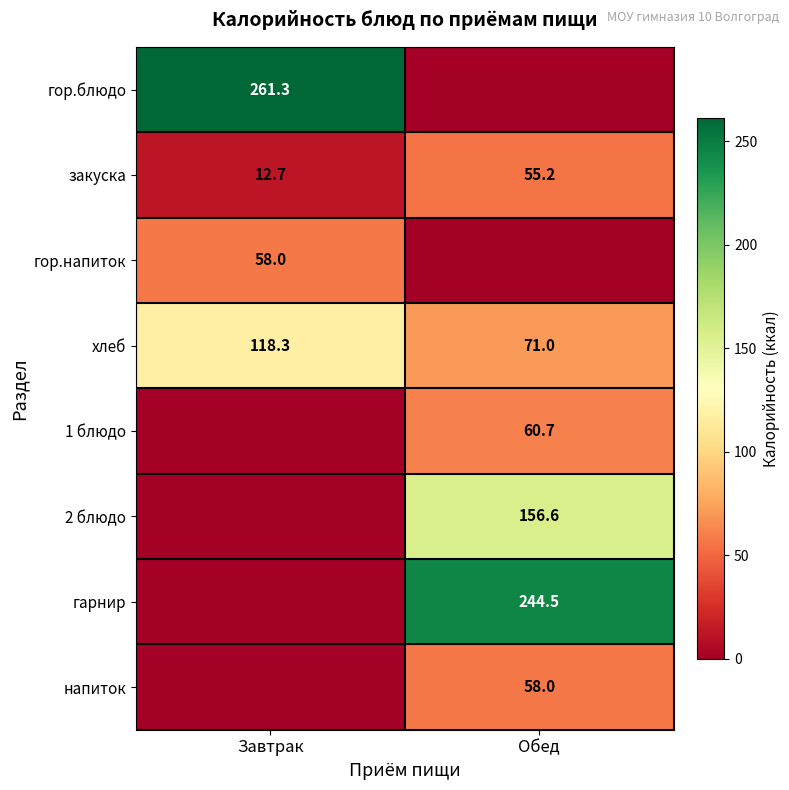

Read the хлеб value at Завтрак.

118.3